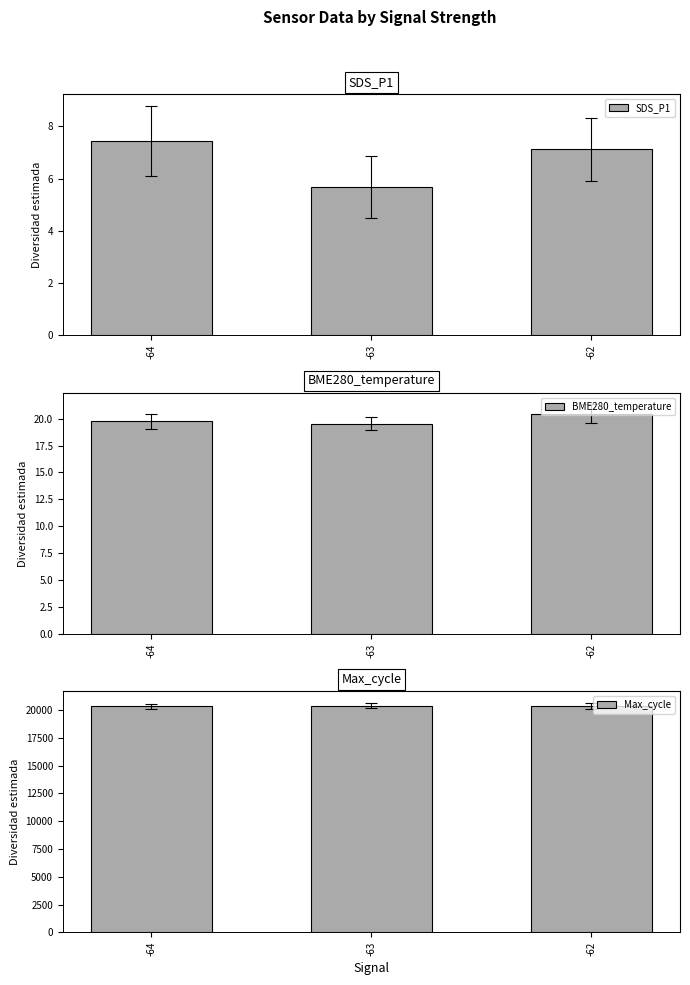

What are all the series names shown in the legend?

SDS_P1, BME280_temperature, Max_cycle